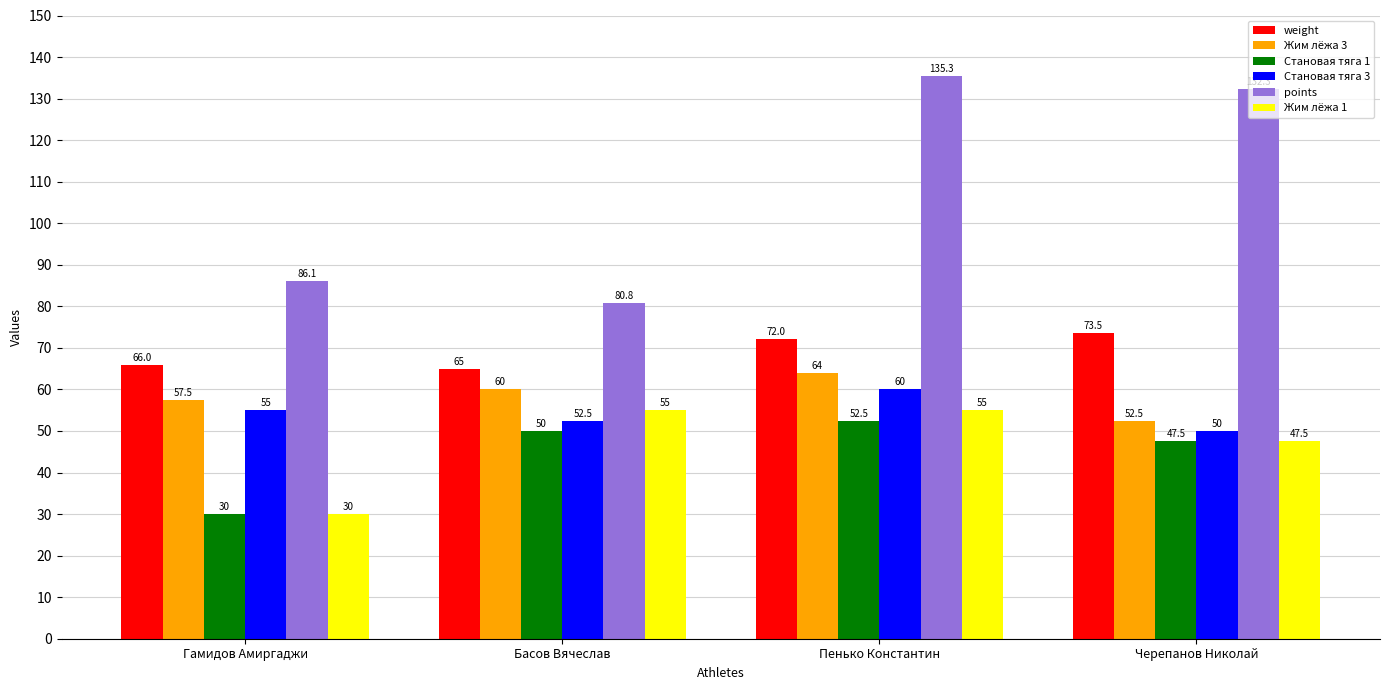

Is it true that Становая тяга 1 equals 21.2 at Басов Вячеслав?

False